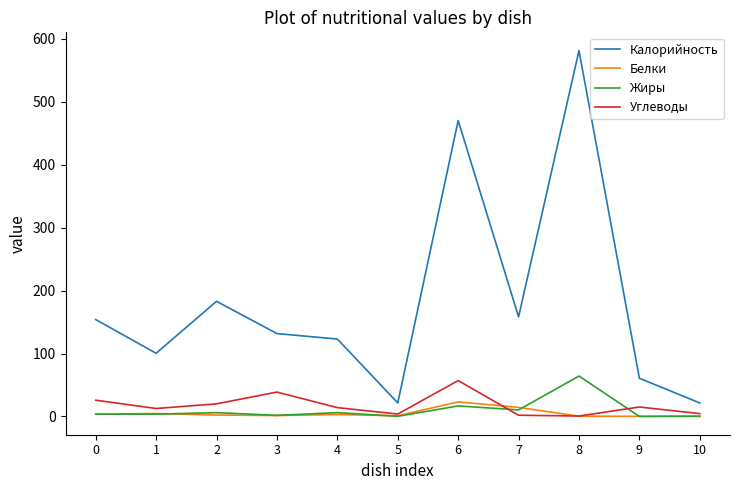

What is the spread (max minus min) of values at 6?

453.6